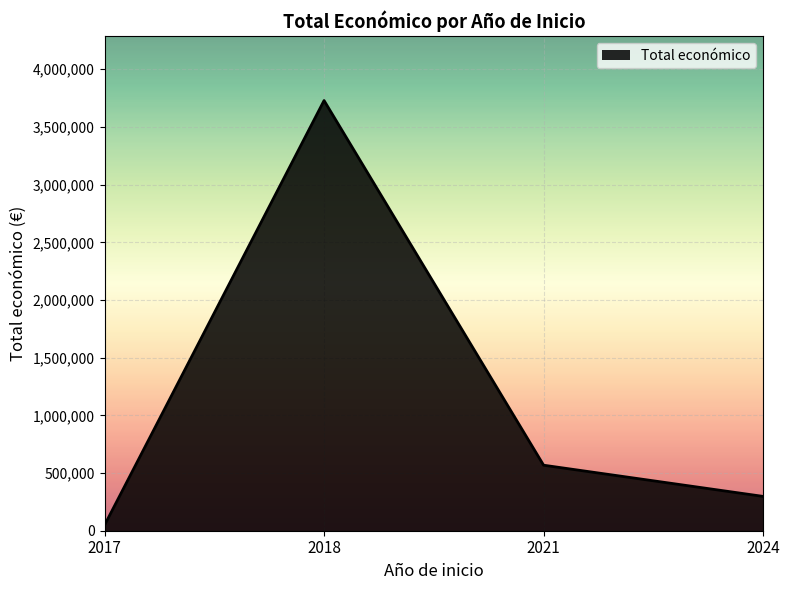

What is the difference between the maximum and minimum values?

3680998